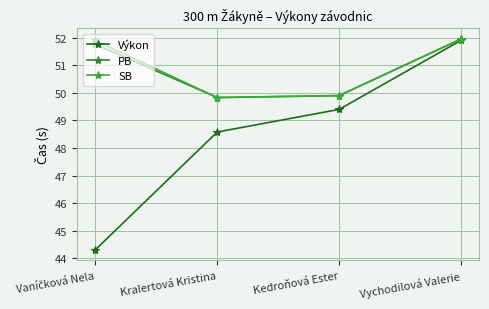

Reading right to left, list all the values displayed in this chart.

Výkon: Vychodilová Valerie=51.9	Kedroňová Ester=49.4	Kralertová Kristina=48.6	Vaníčková Nela=44.3
PB: Vychodilová Valerie=52.0	Kedroňová Ester=49.9	Kralertová Kristina=49.8	Vaníčková Nela=51.8
SB: Vychodilová Valerie=52.0	Kedroňová Ester=49.9	Kralertová Kristina=49.8	Vaníčková Nela=51.9